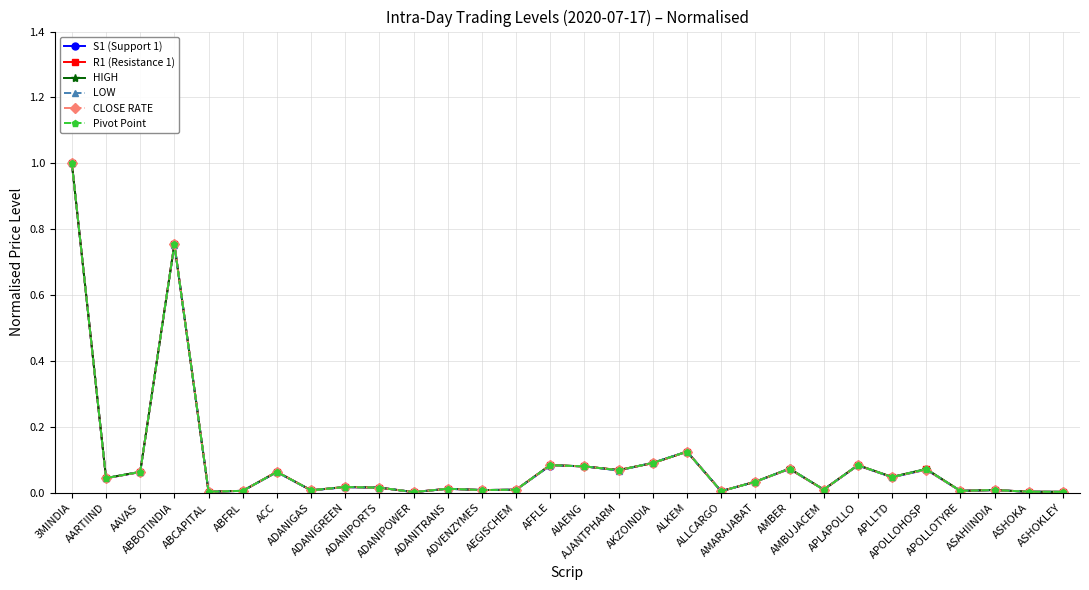

What is the difference between the maximum and minimum values in the CLOSE RATE series?

1.0